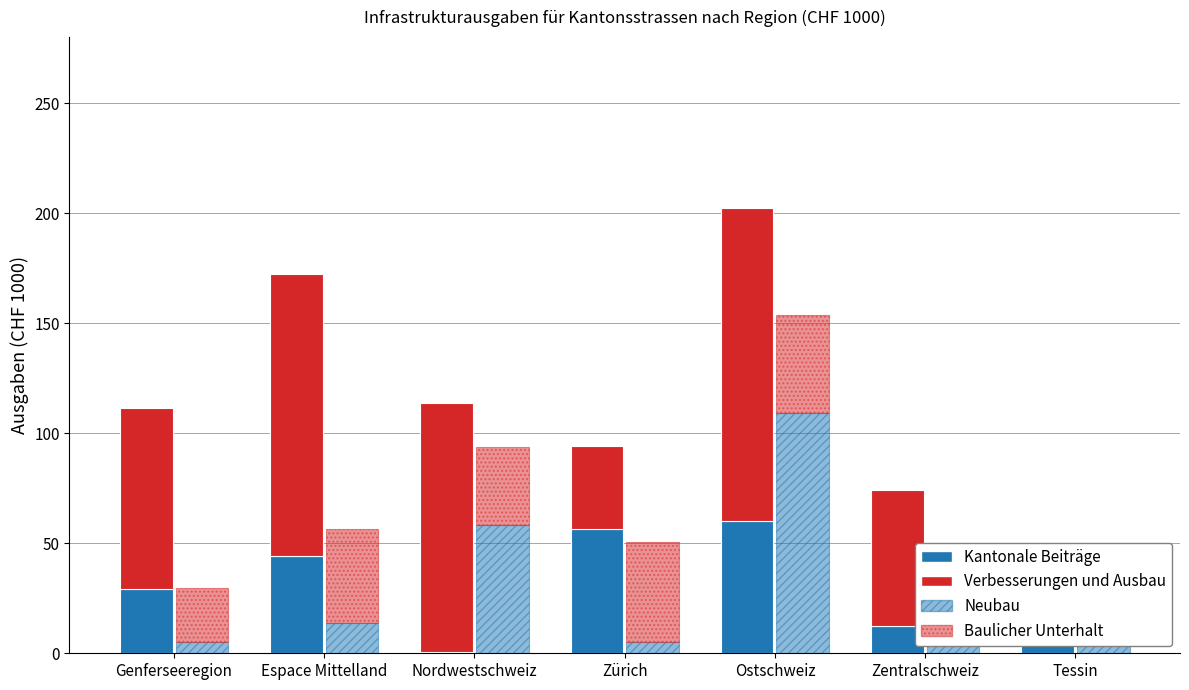

Which series has the largest total across all categories?

Verbesserungen und Ausbau